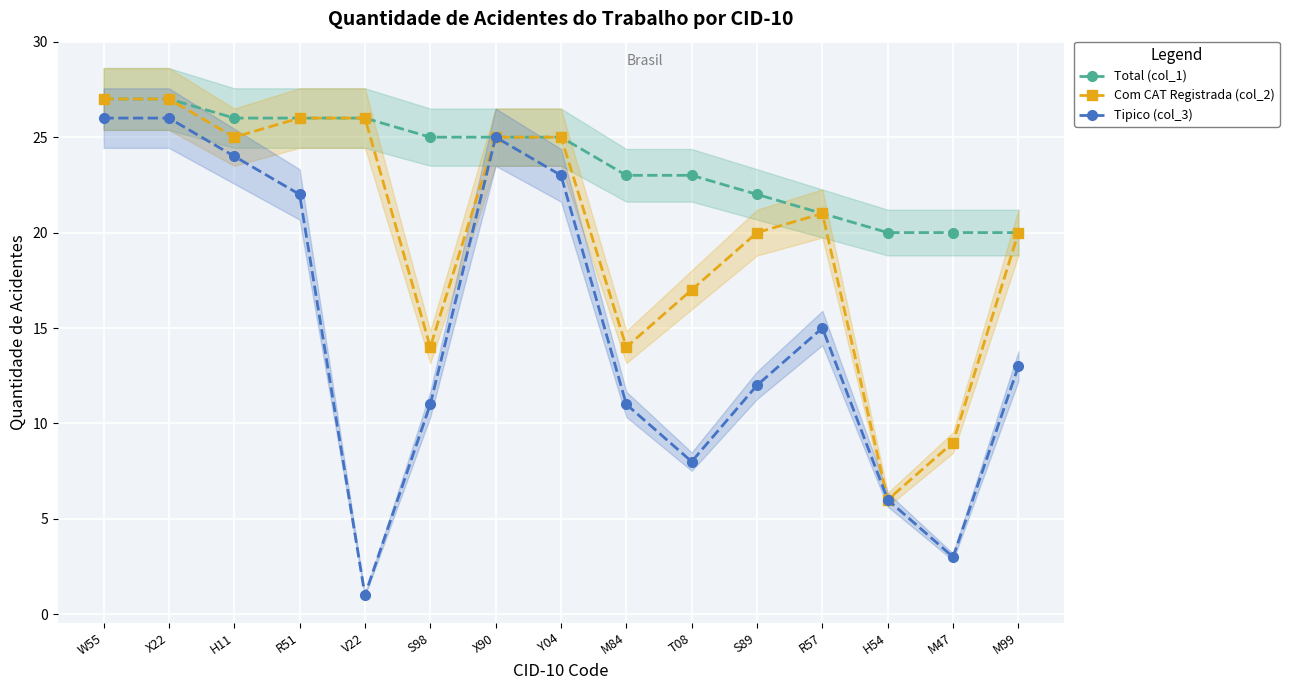

Which label corresponds to the largest value in the chart?

W55